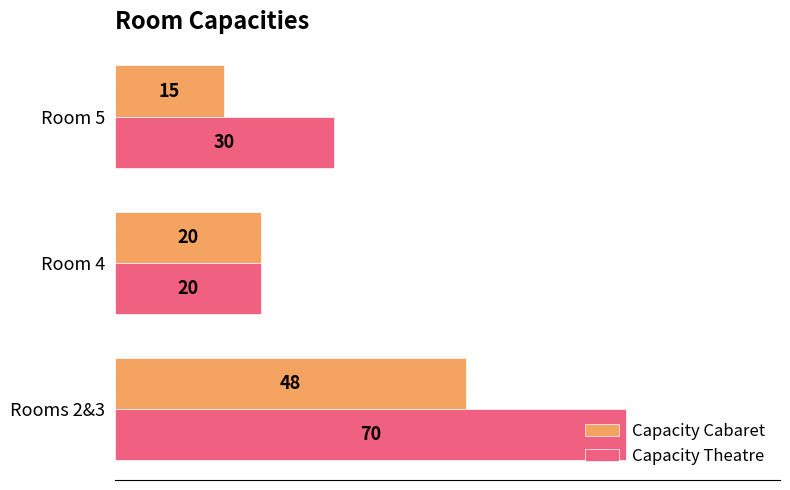

What is the spread (max minus min) of values at Rooms 2&3?

22